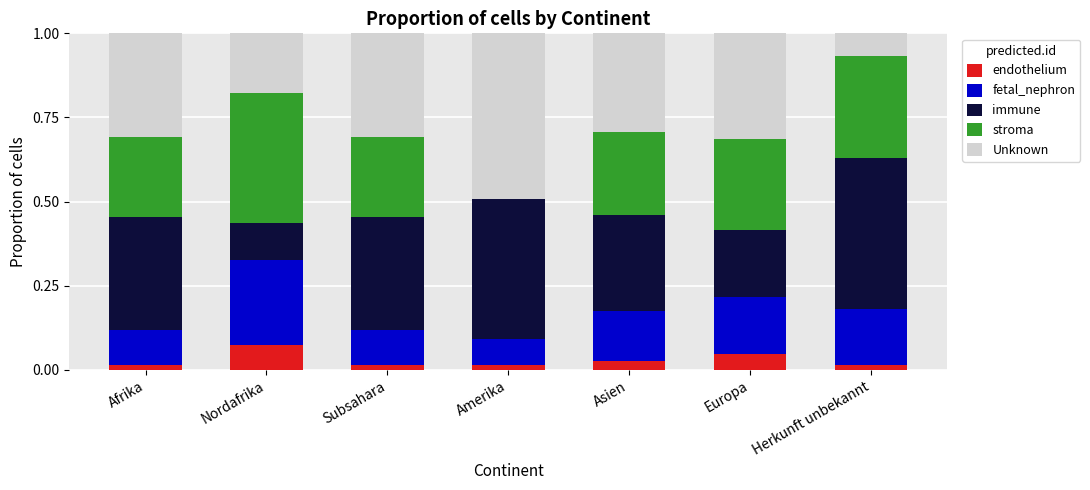

What is the total value across all series at Asien?

1.0